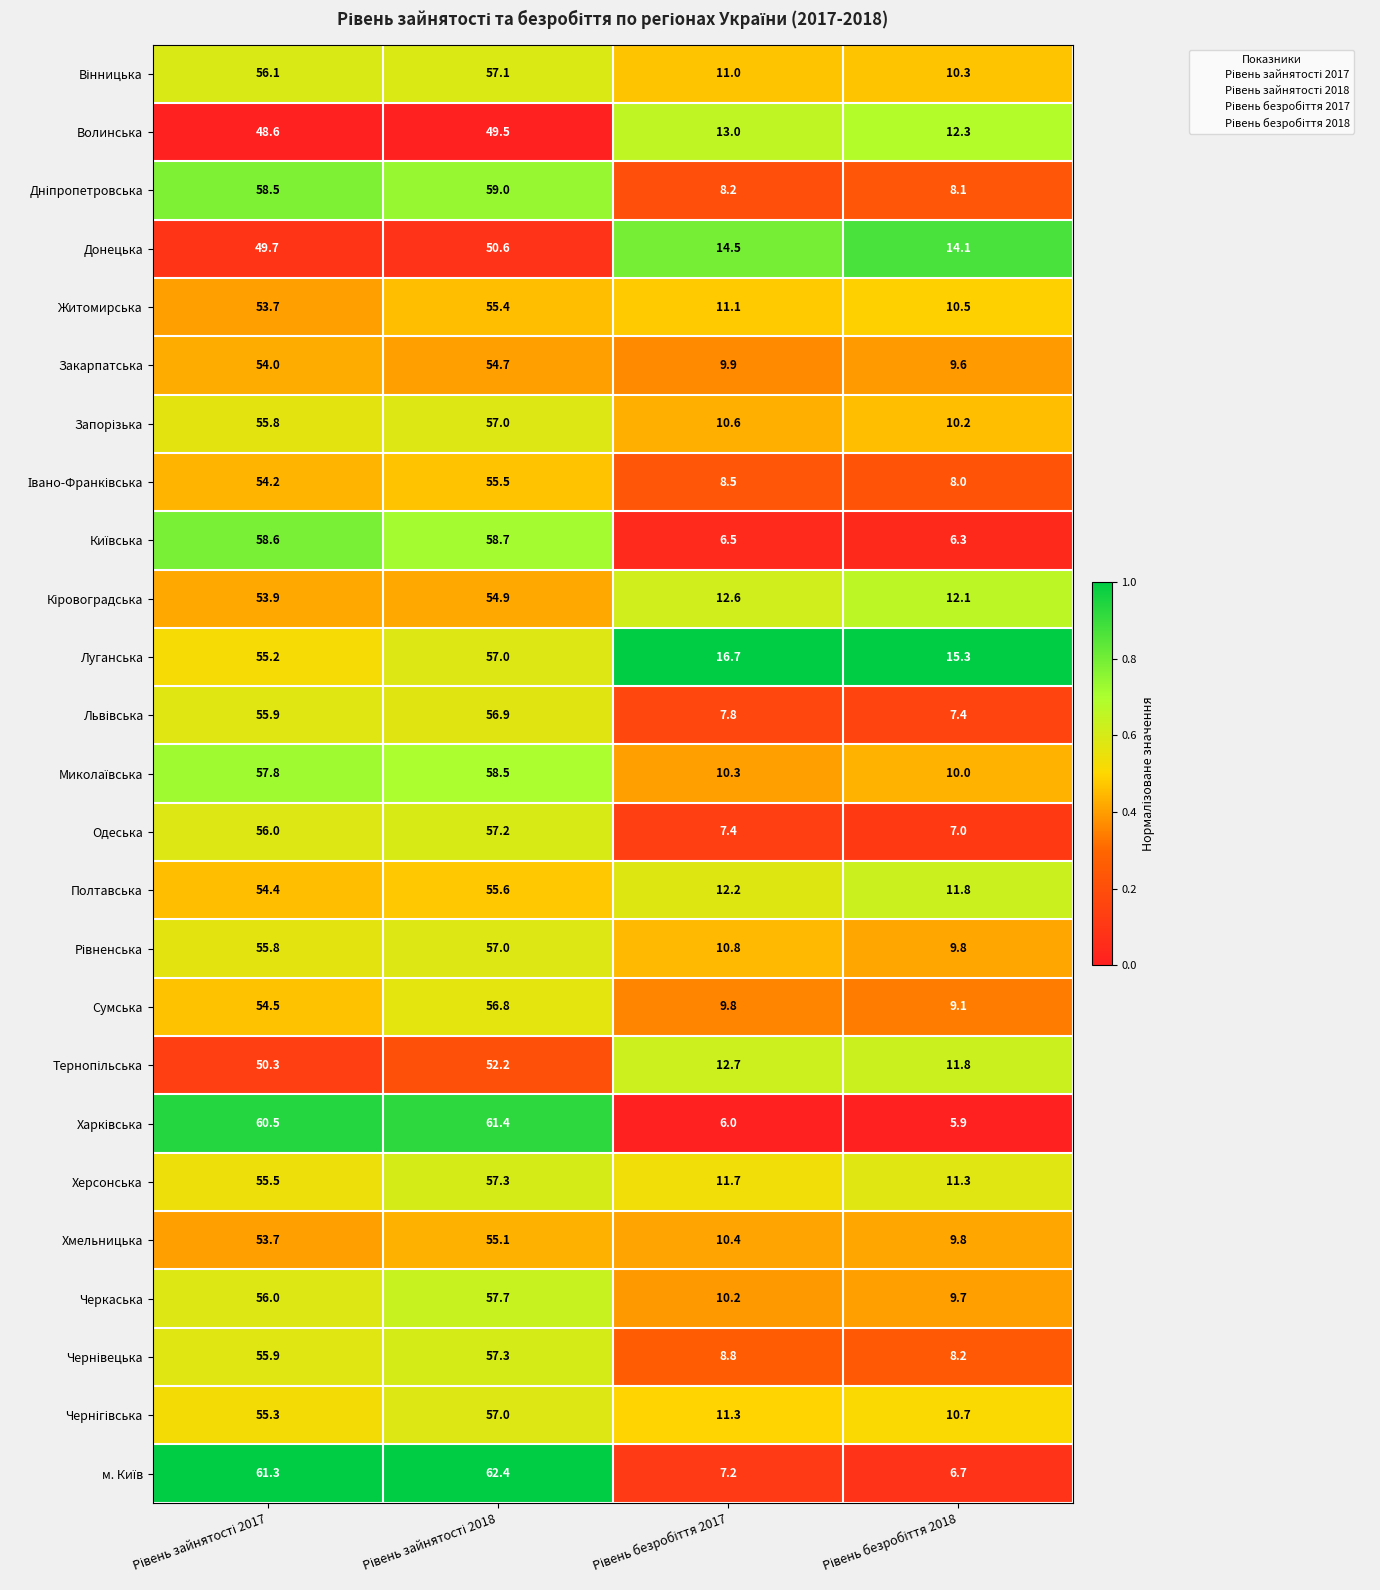

What is the maximum value for Хмельницька?

55.1